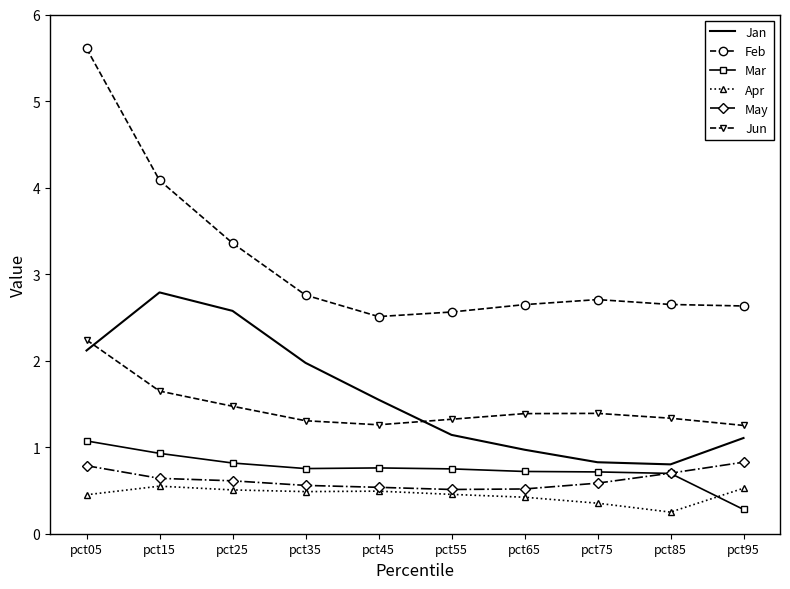

What is the average value of the Mar series?

0.7